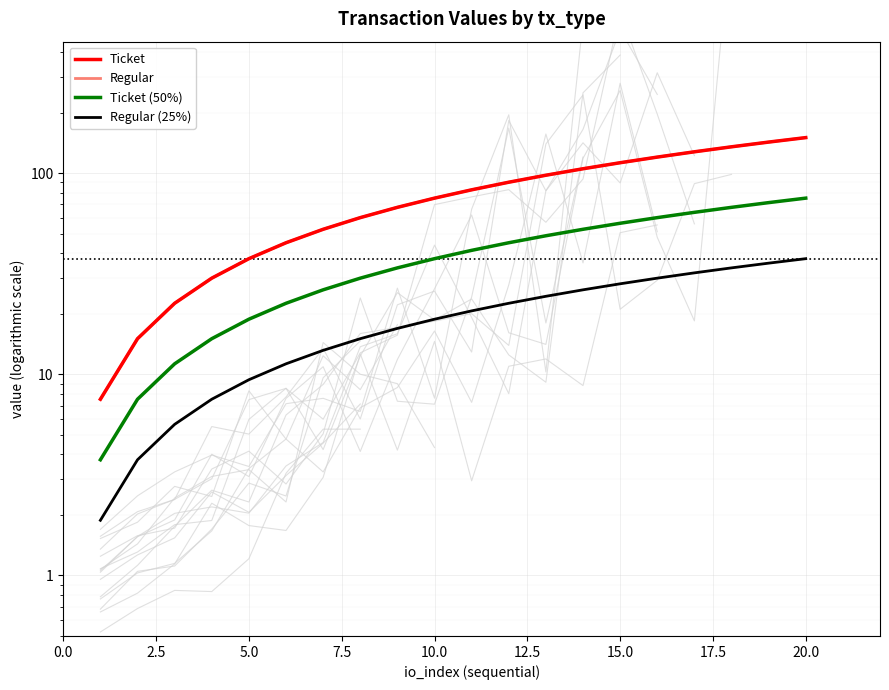

How many lines are shown in the chart?

4